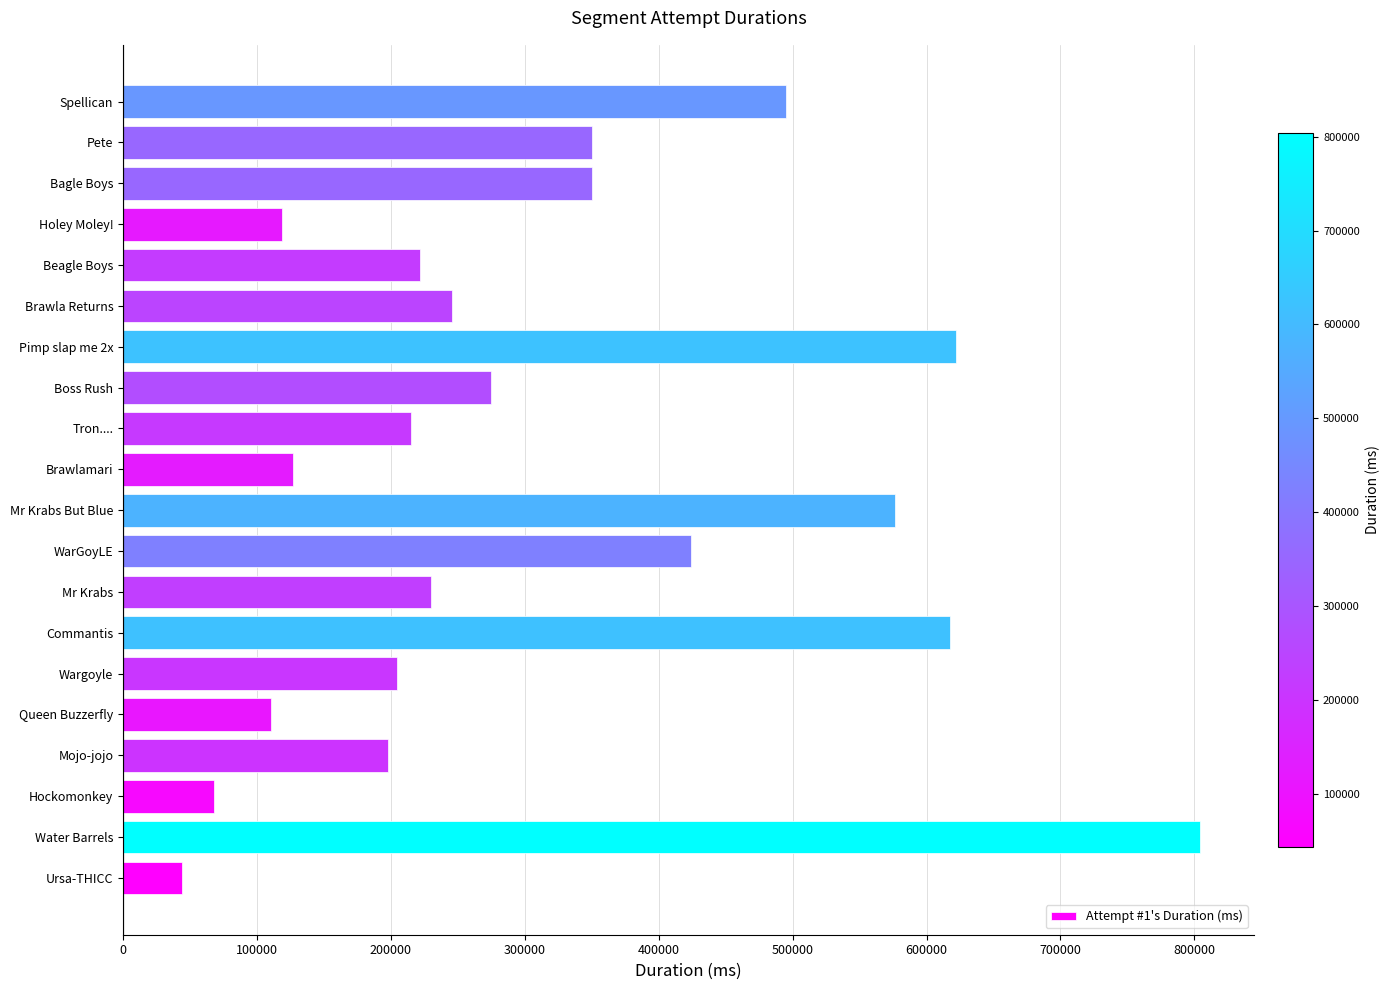

Approximately how many times larger is the value at Tron.... compared to Brawlamari?

1.7